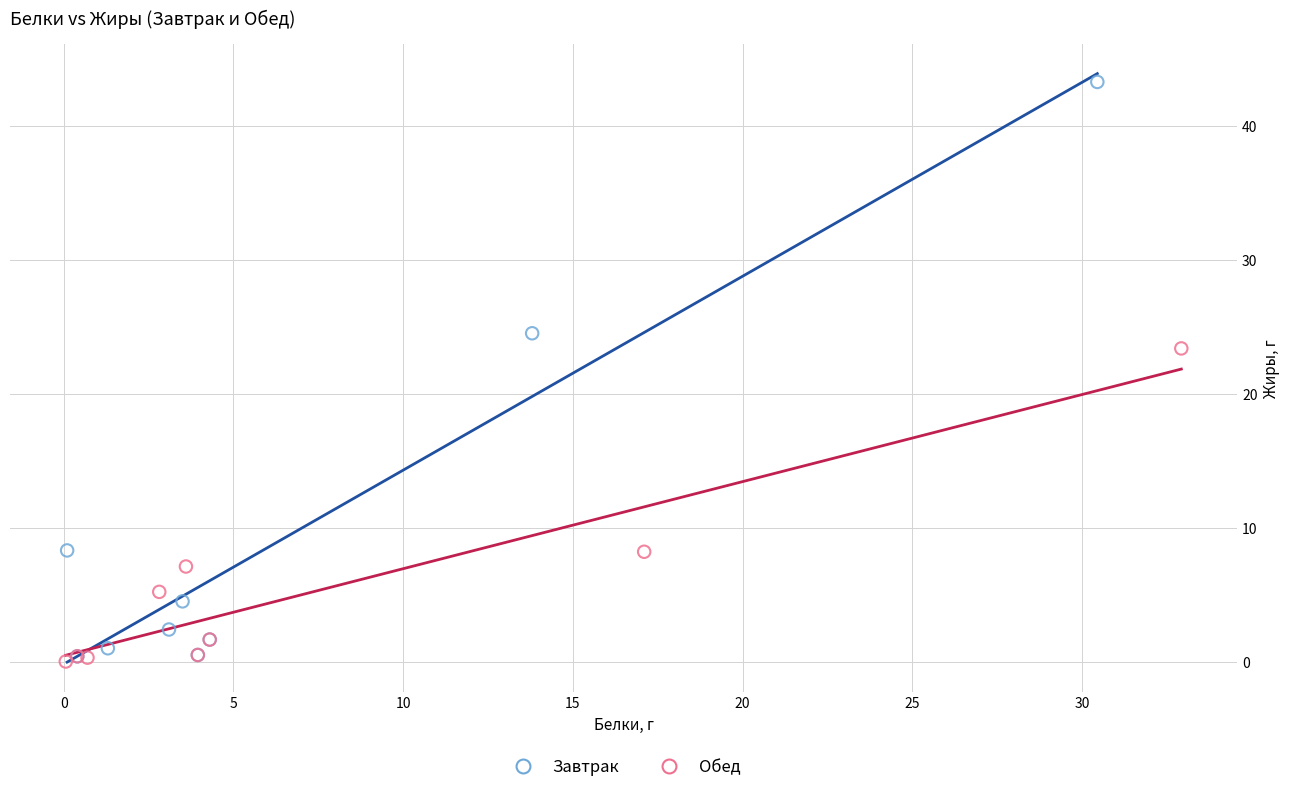

Which series reaches the maximum Y coordinate?

Завтрак